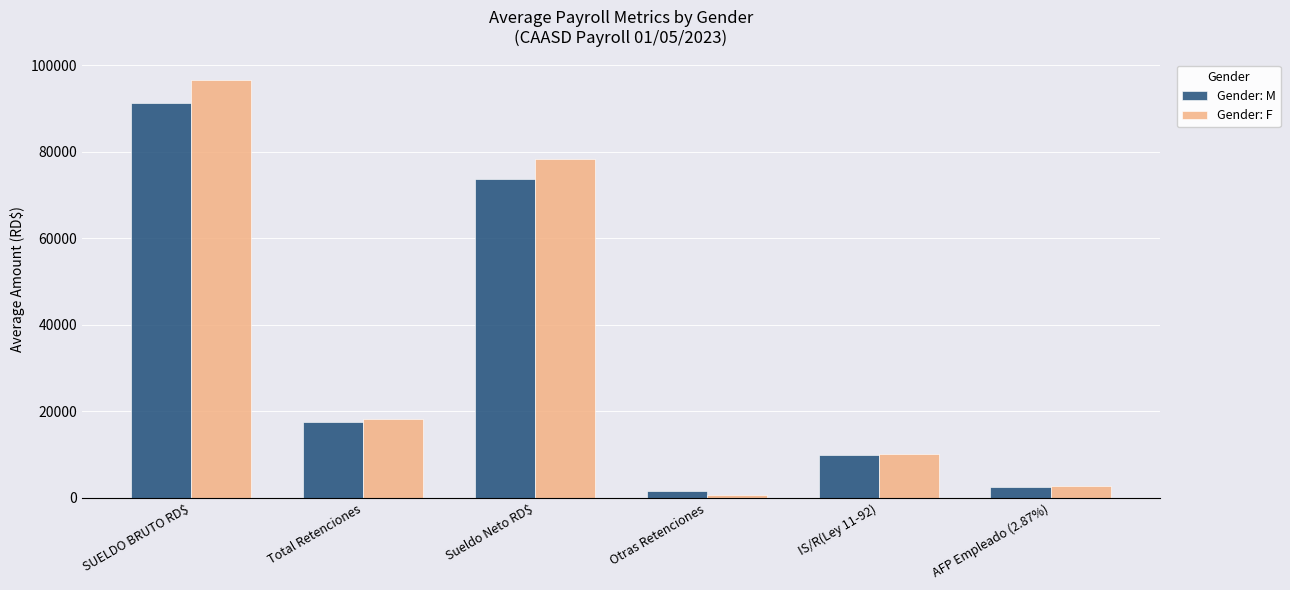

Between Total Retenciones and Otras Retenciones, which series saw the biggest shift?

Gender: F